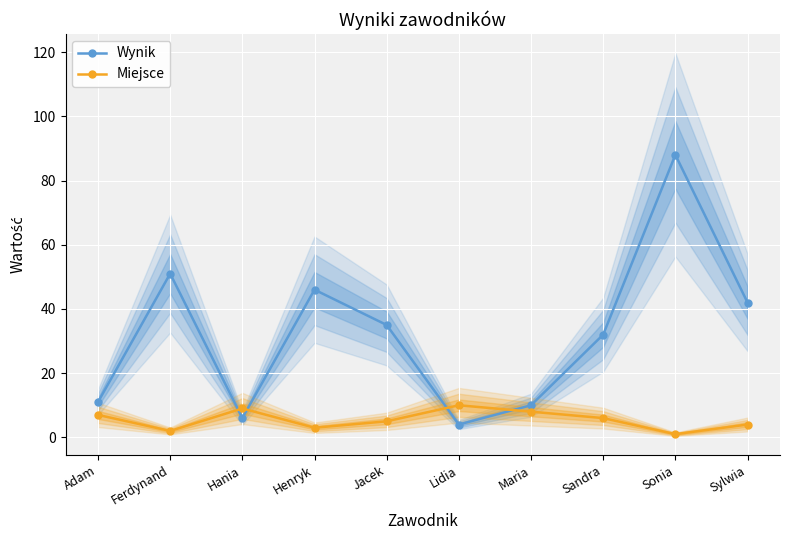

Is the value of Miejsce at Sylwia greater than the value of Wynik at Adam?

No